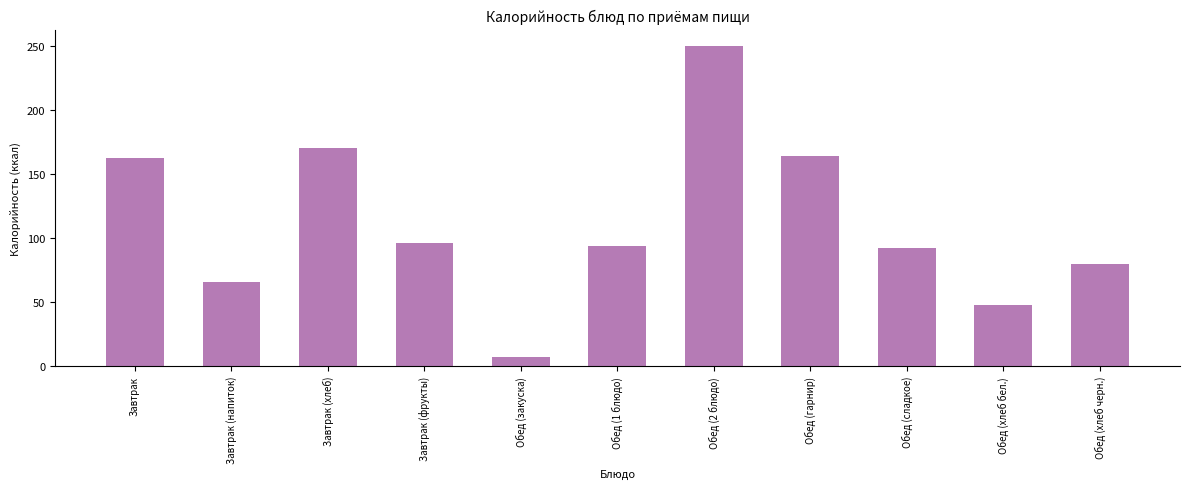

What is the label of the 4th bar from the right?

Обед (гарнир)